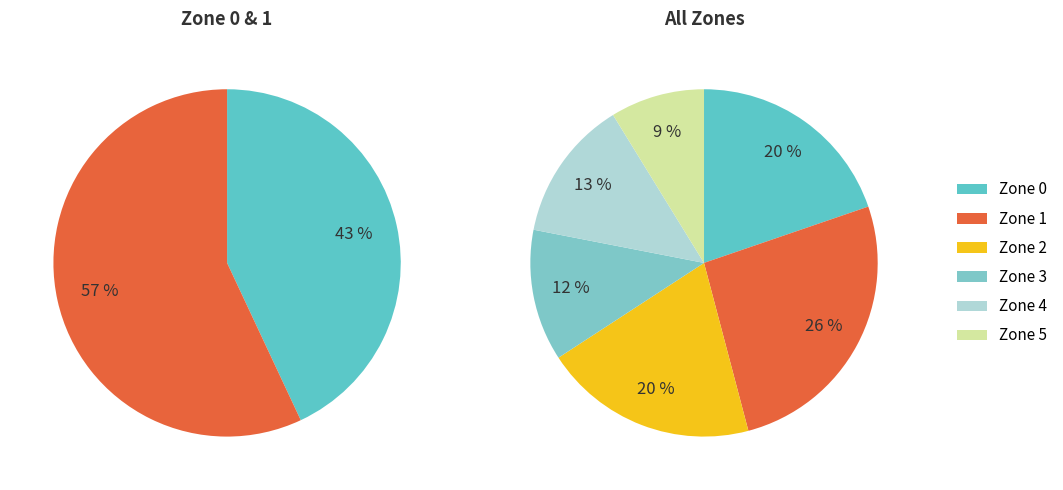

Combined, do Zone 5 and Zone 1 account for over 50%?

No